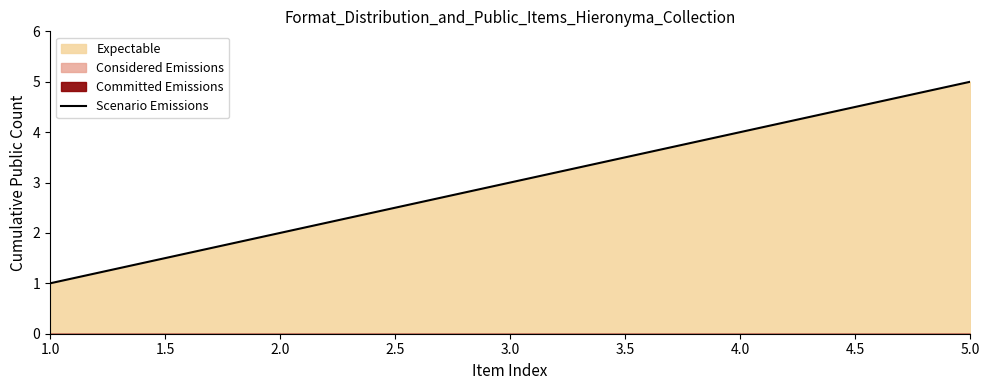

How many lines are shown in the chart?

1